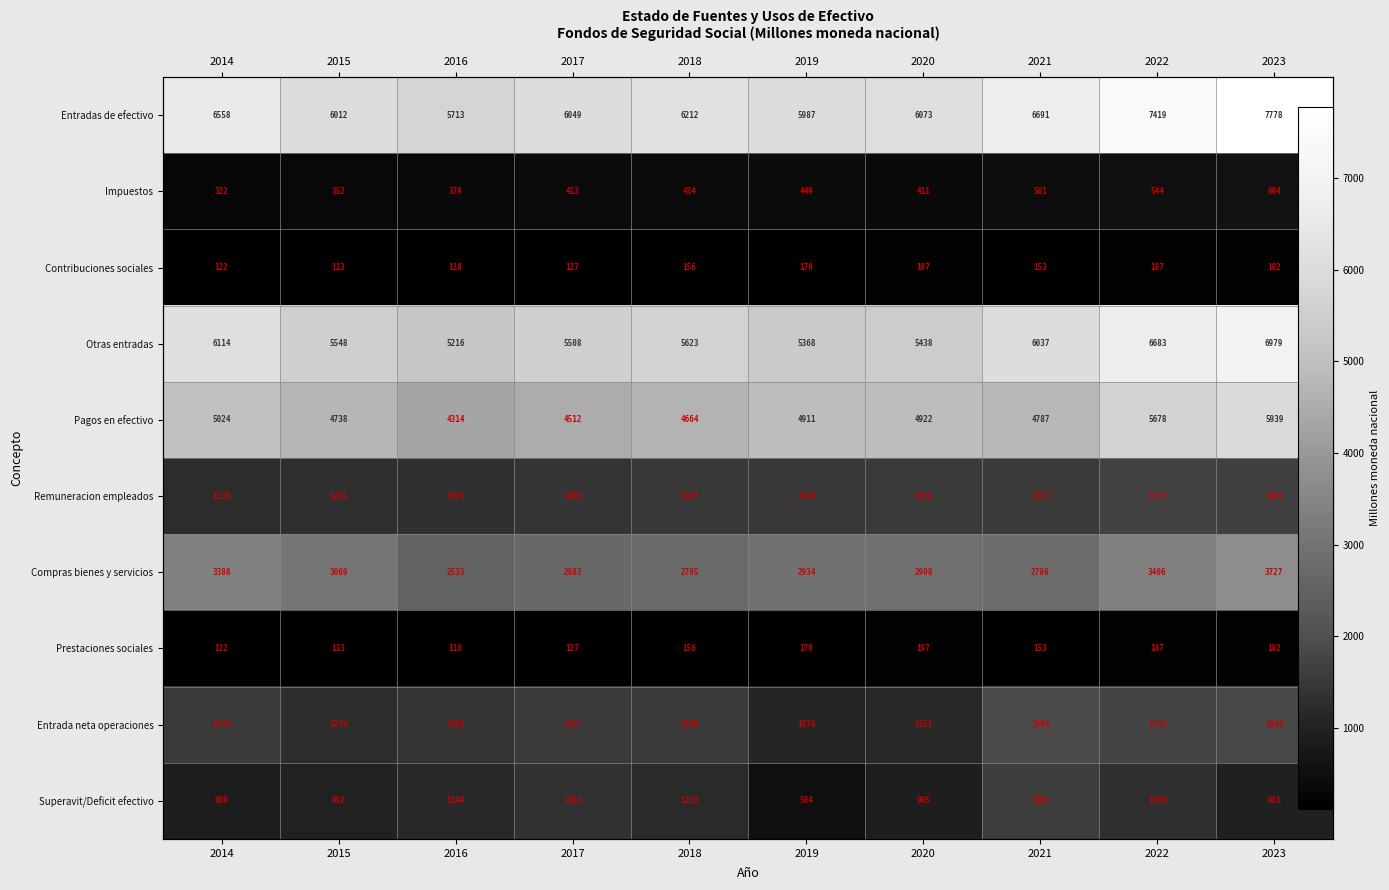

What is the average value of the Prestaciones sociales series?

152.6